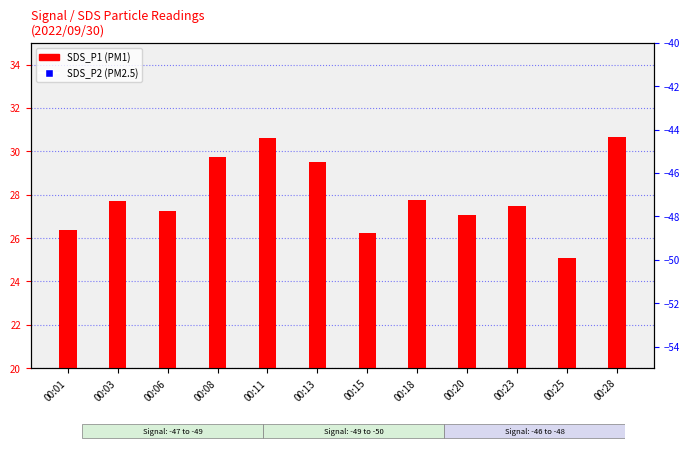

At how many categories does at least one series exceed 23?

12